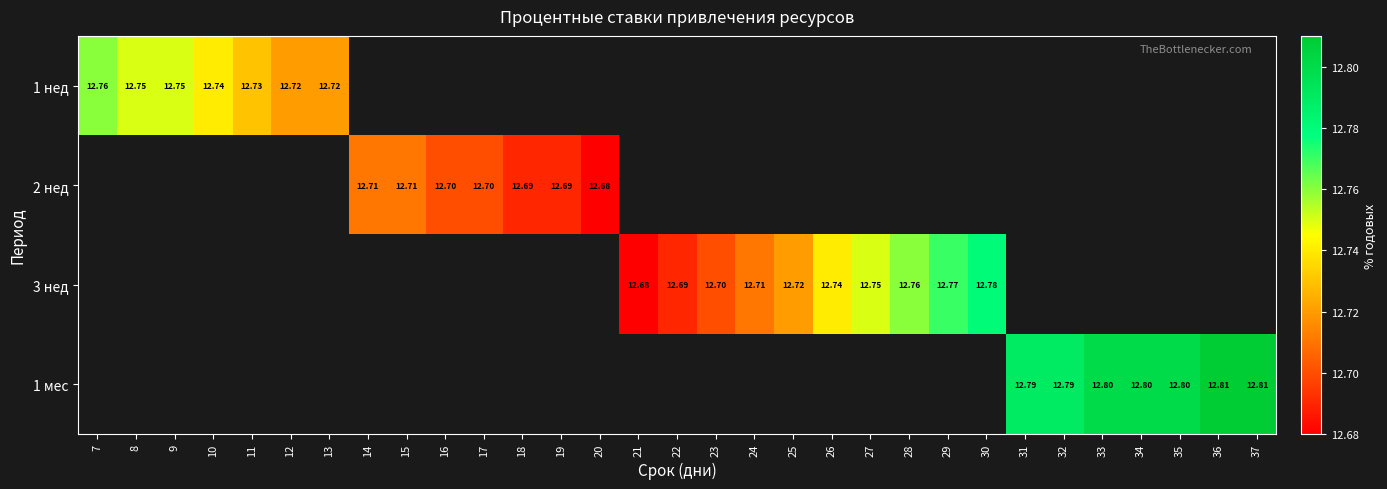

Between 31 and 36, which is larger?

36